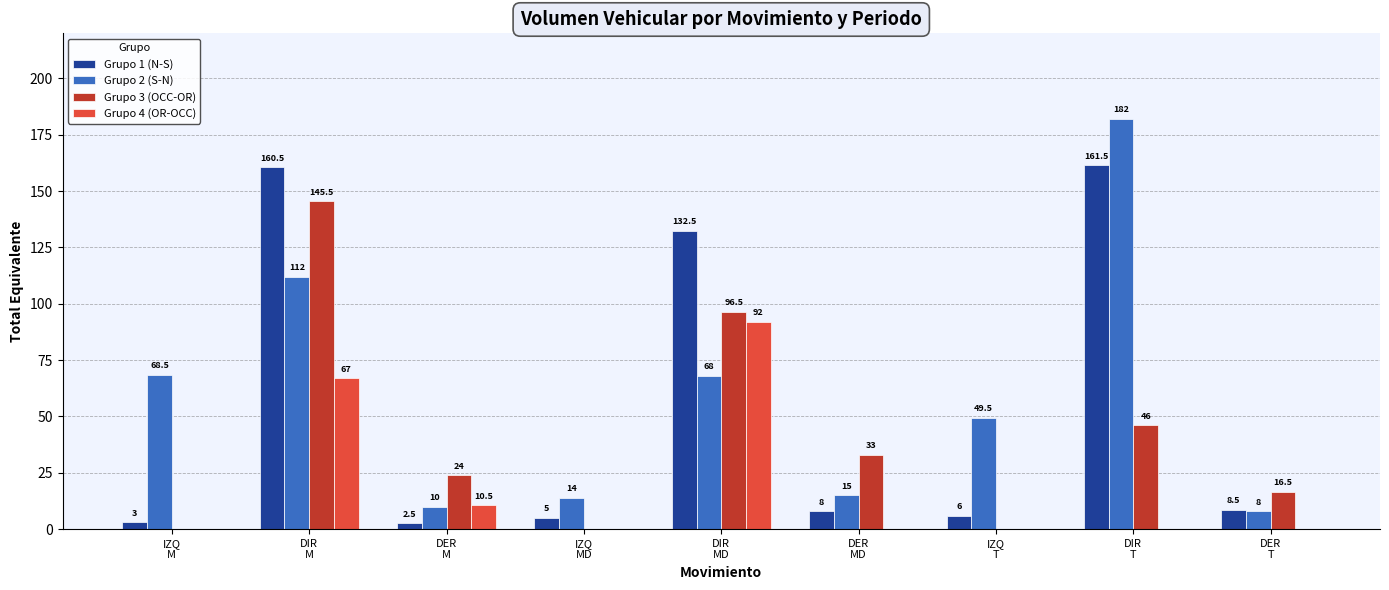

Which series has the largest total across all categories?

Grupo 2 (S-N)